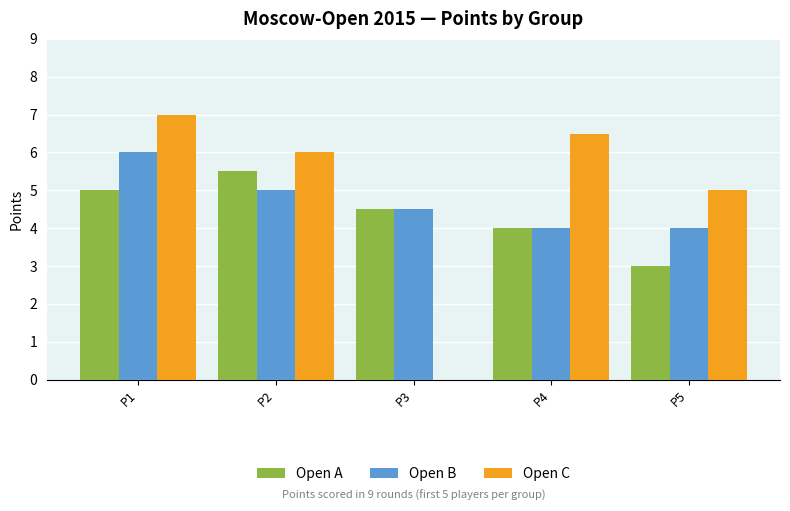

The value of Open C at P5 is 2.3. True or false?

False